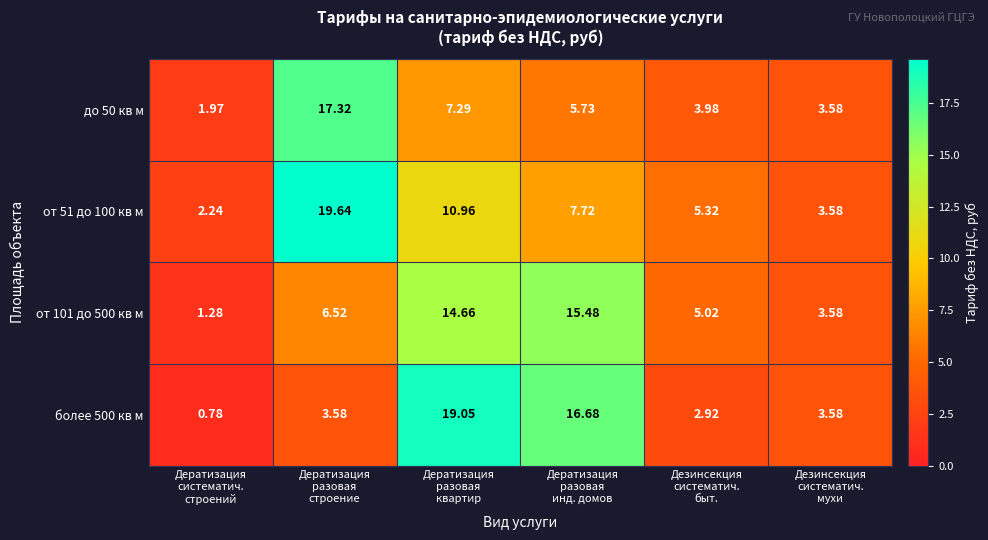

Which label corresponds to the smallest value in the chart?

Дератизация
систематич.
строений